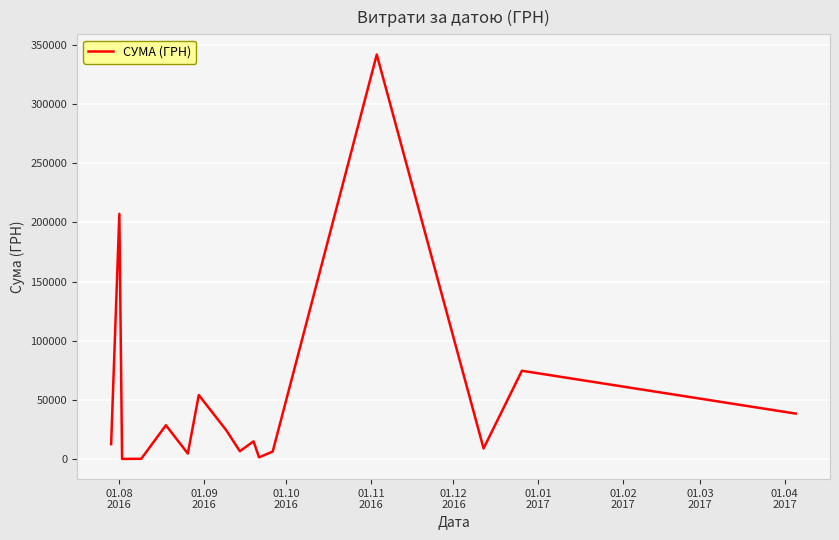

What is the greatest value displayed?

341851.2